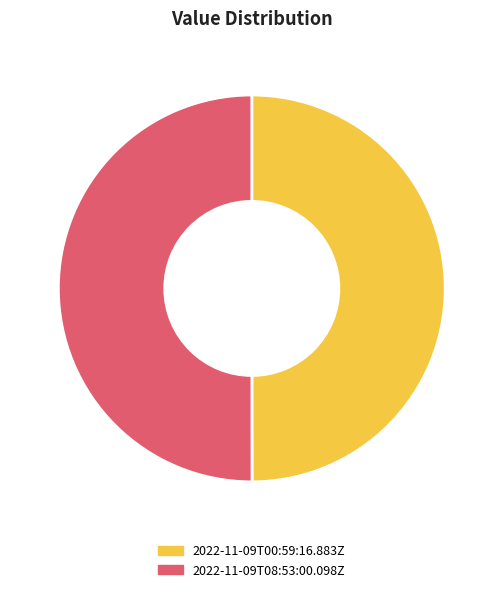

Approximately how many times larger is the value at 2022-11-09T08:53:00.098Z compared to 2022-11-09T00:59:16.883Z?

1.0